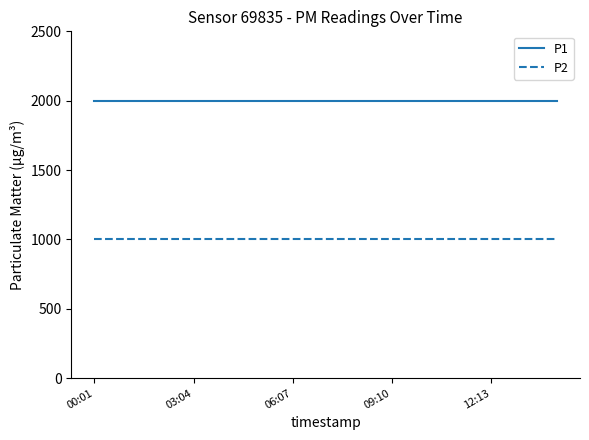

What is the minimum value for P1?

1999.9